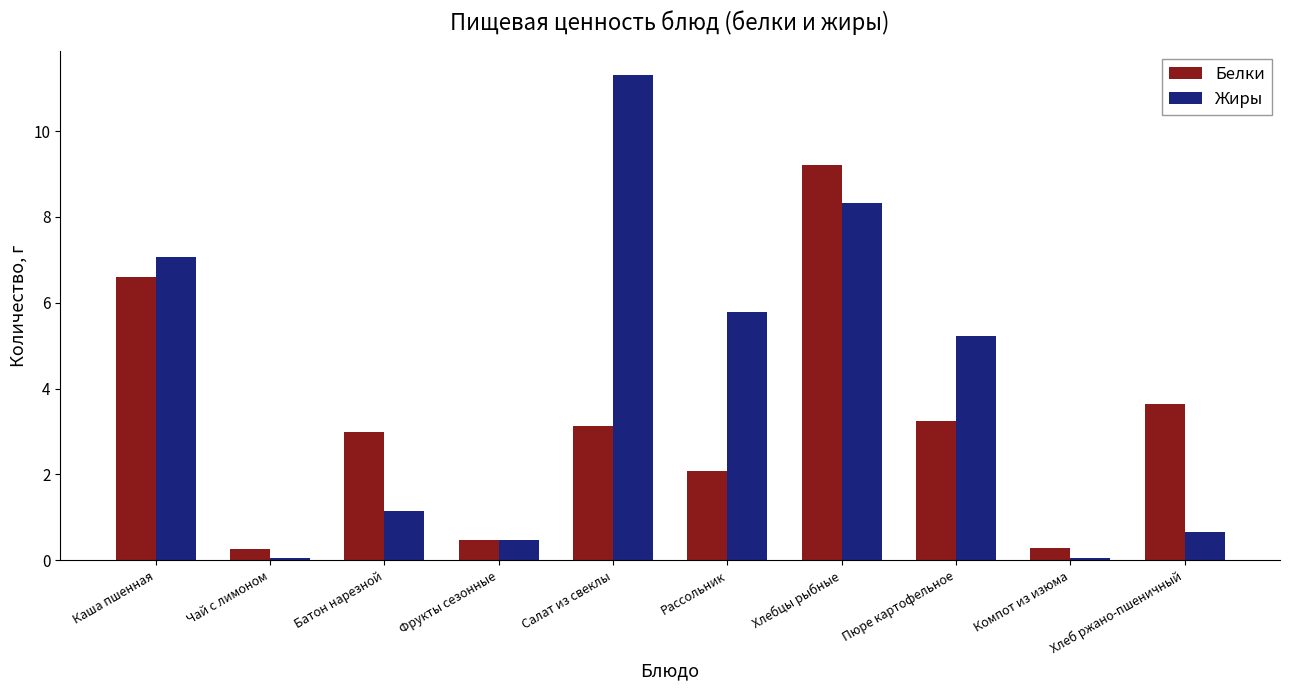

List the series in order of their overall mean, highest first.

Жиры, Белки